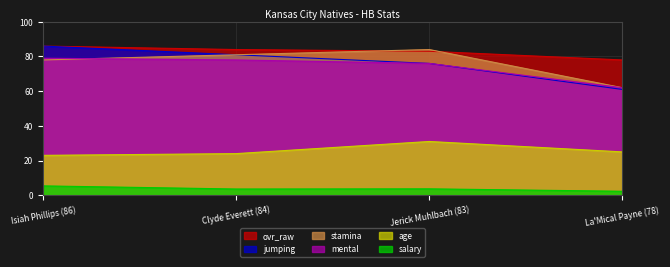

At which label is salary closest to 3?

Clyde Everett (84)